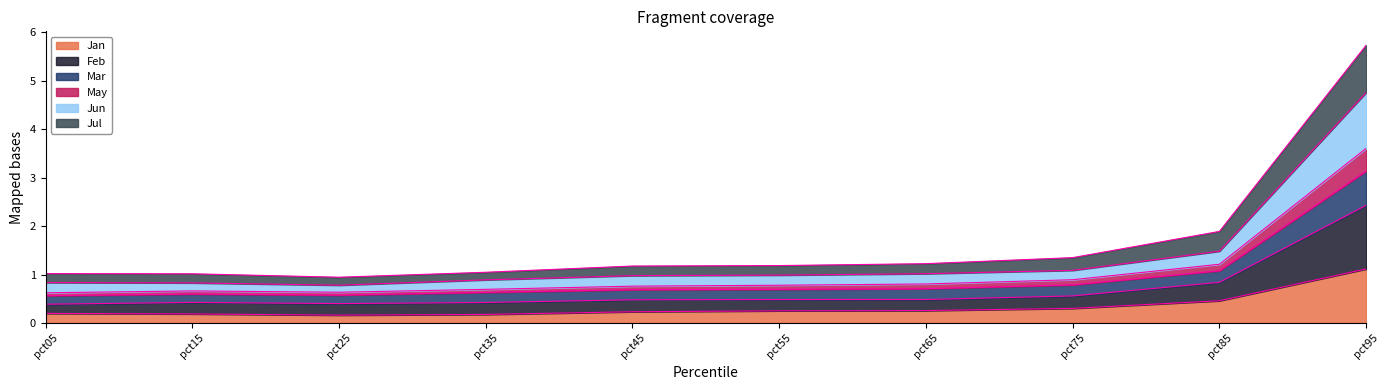

At which label does Jan reach its peak?

pct95